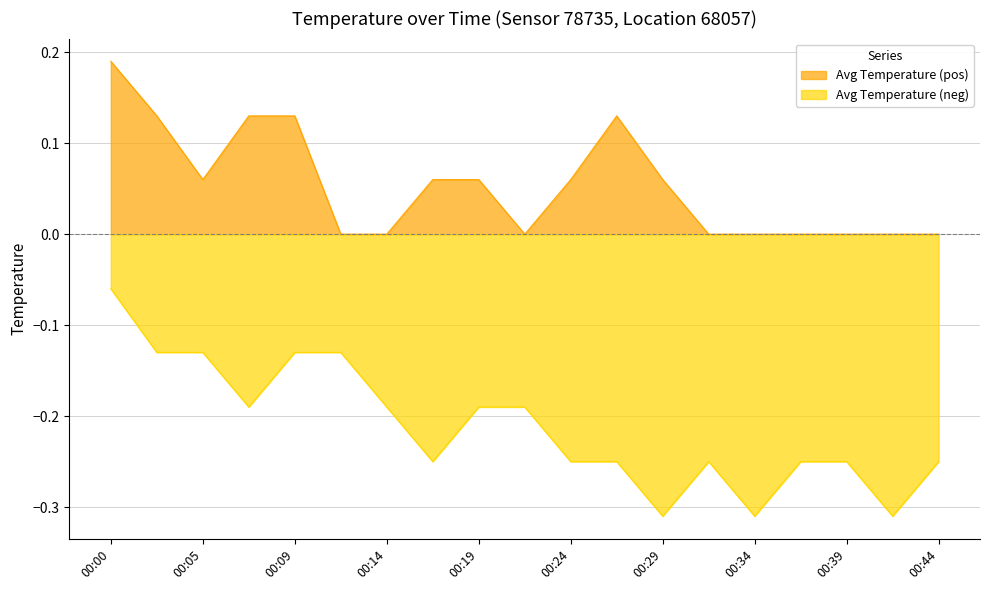

At which category does the chart reach its peak across all series?

00:00